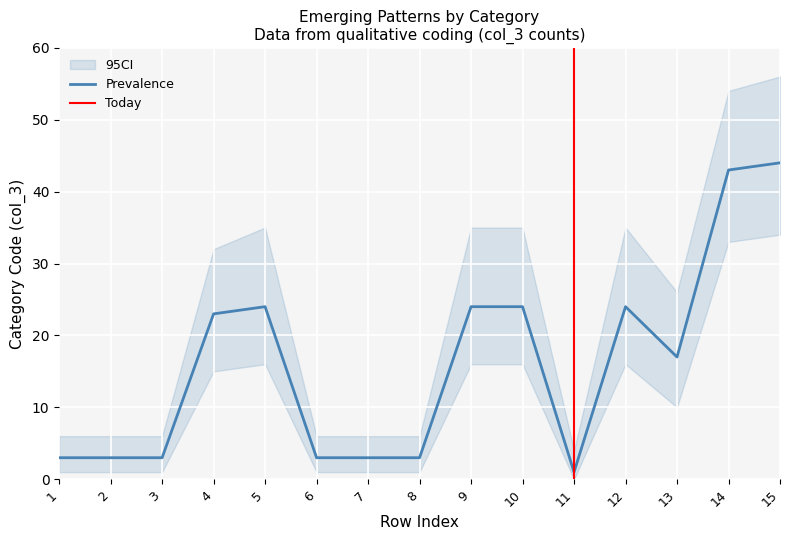

What is the spread (max minus min) of values at 6?

5